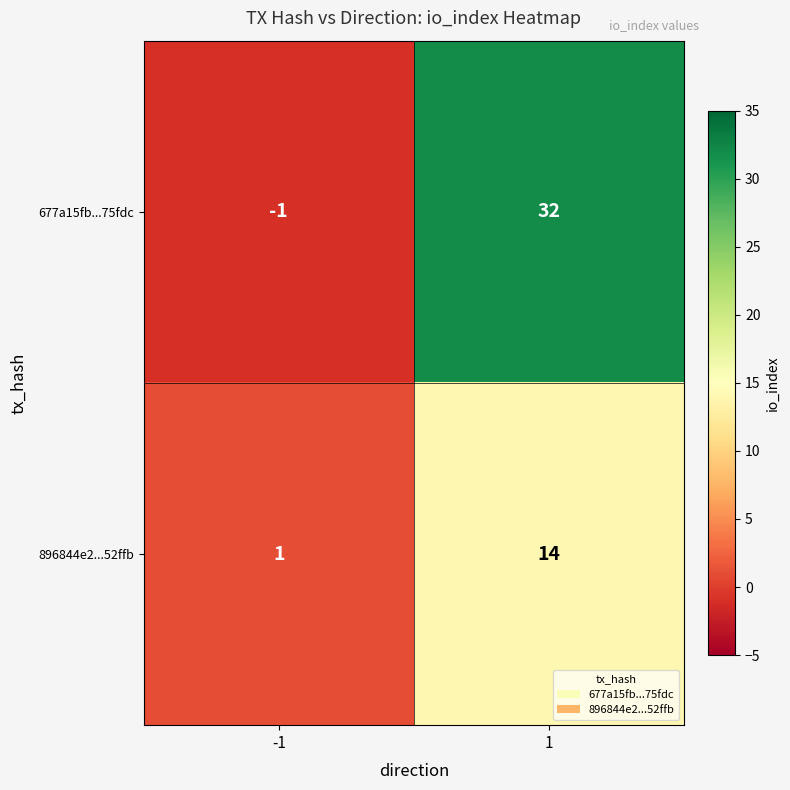

The value of 677a15fb...75fdc at -1 is -1. True or false?

True